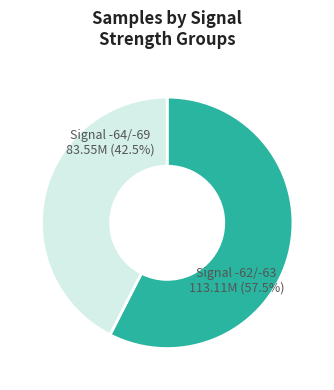

Do Signal -64/-69 and Signal -62/-63 together represent more than half of the pie?

Yes